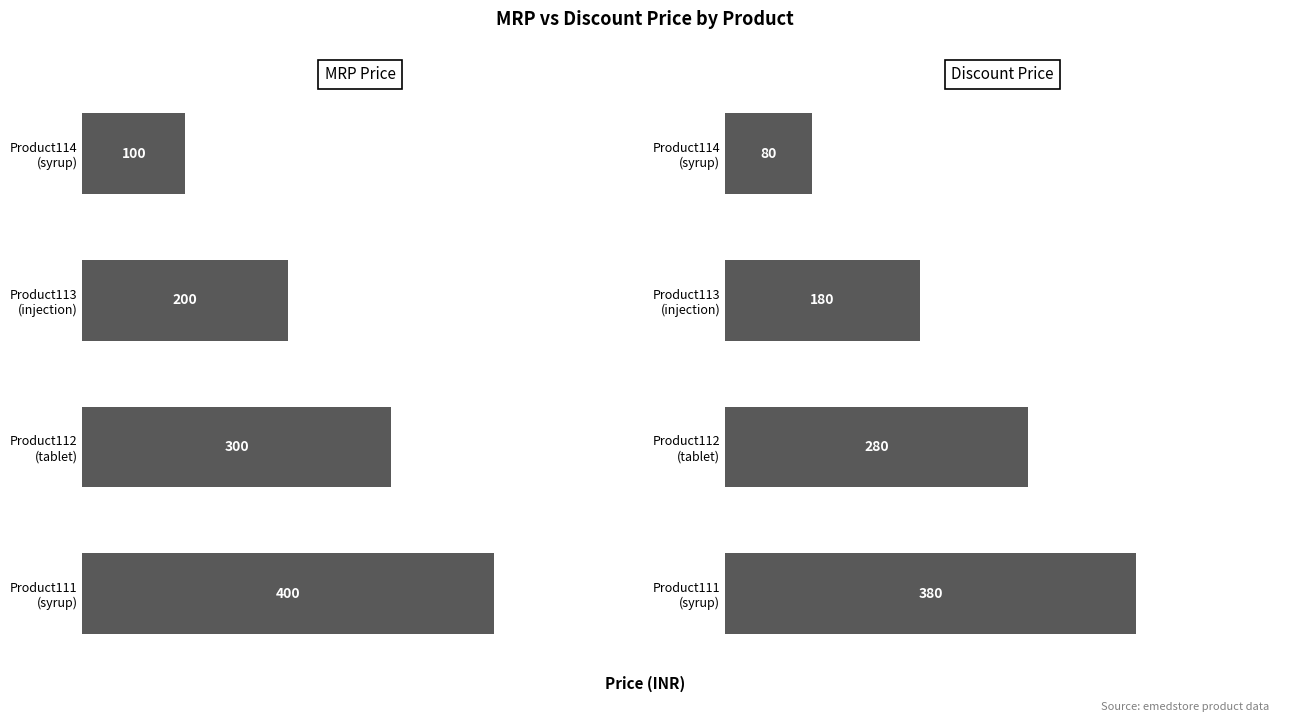

What is the minimum value shown in the chart?

80